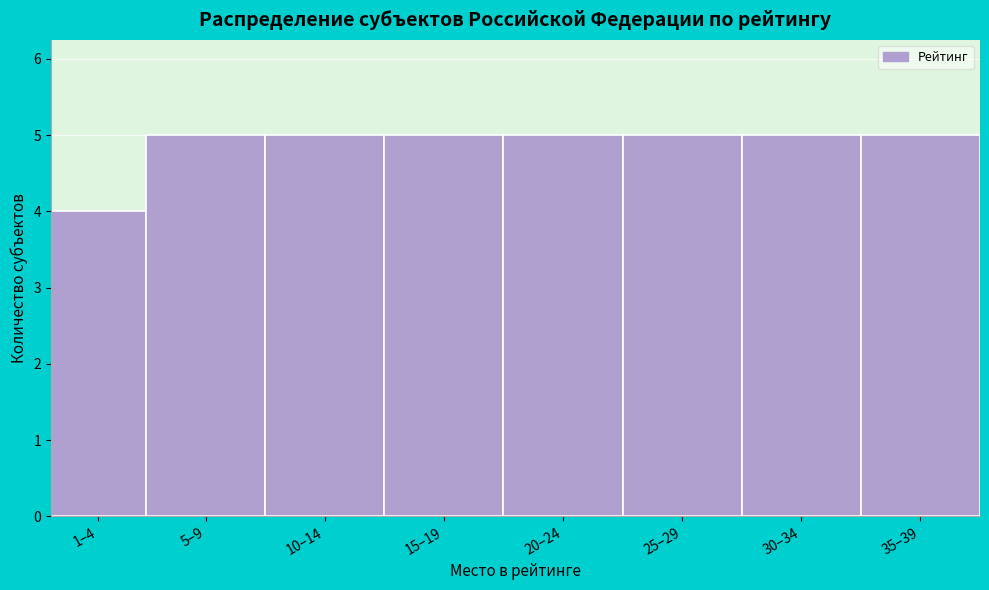

Reading left to right, extract all data points from this chart.

4	5	5	5	5	5	5	5